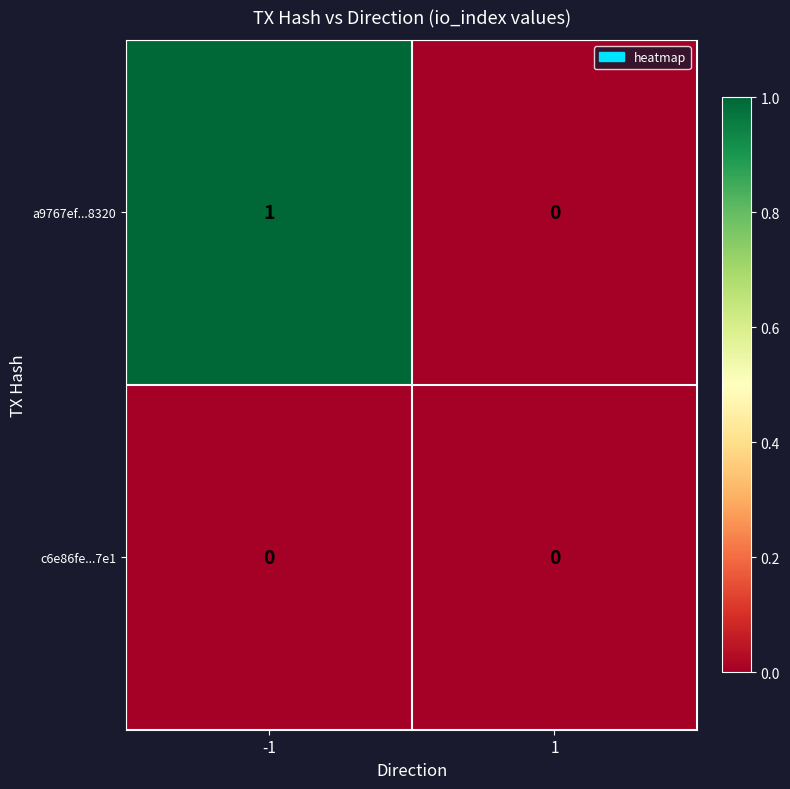

True or false: a9767ef...8320 has a value of 1 at -1.

True